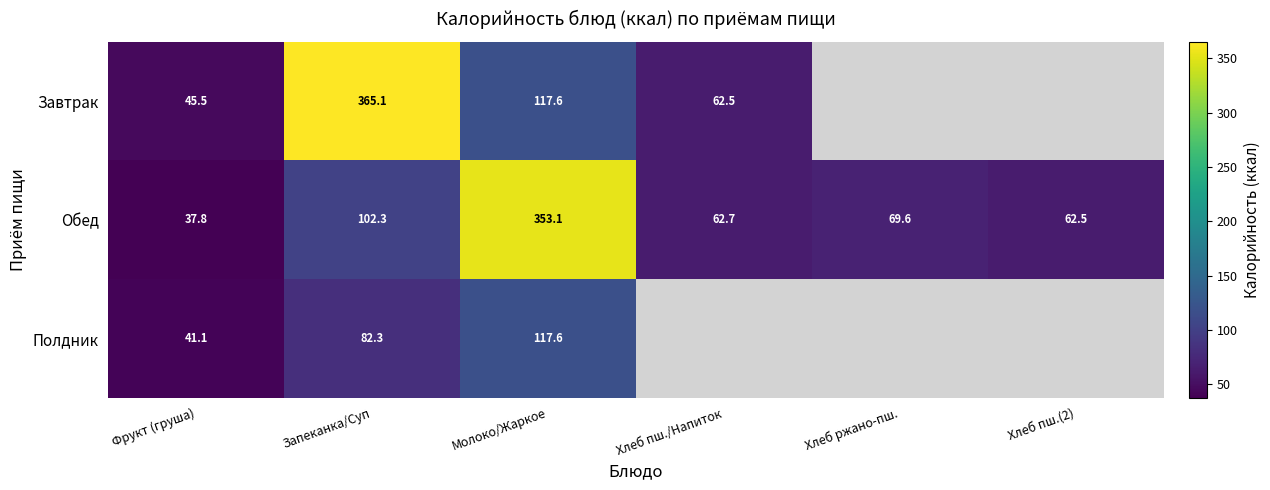

The Обед series shows 69.6 at Хлеб ржано-пш.. True or false?

True